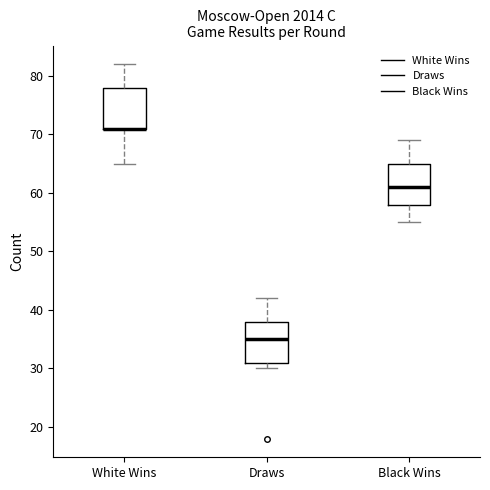

Where does the lower whisker of the box for White Wins end on the y-axis? The values are not printed on the chart, so give them approximately, as read against the axis.

65